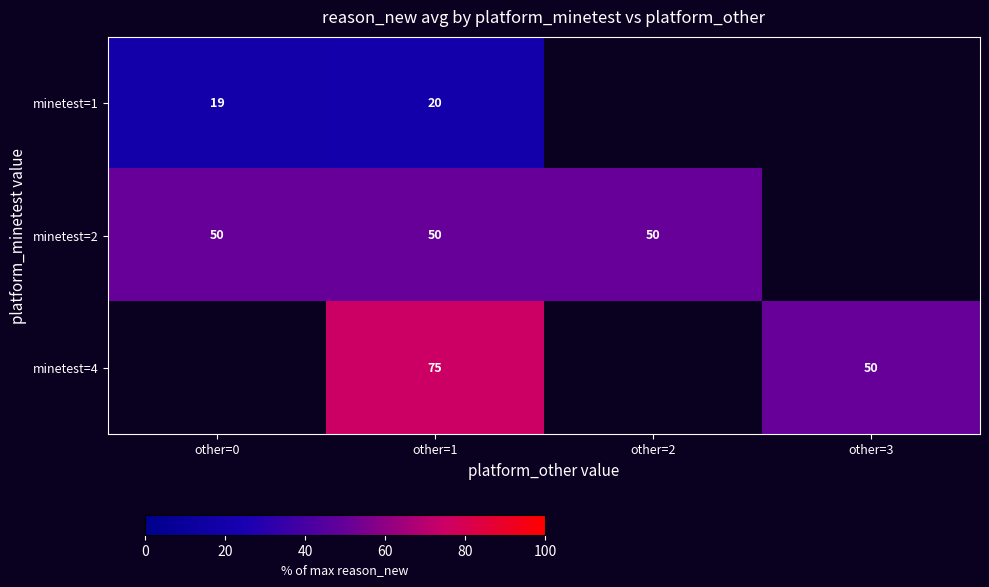

What value does the minetest=4 series have at other=3?

50.0